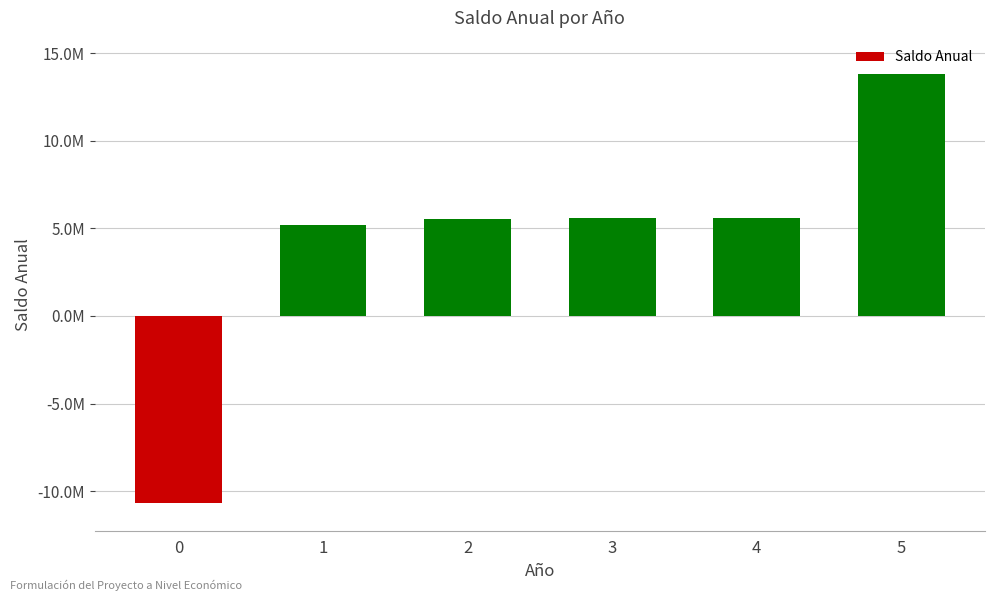

What is the sum of all values?

25006846.8